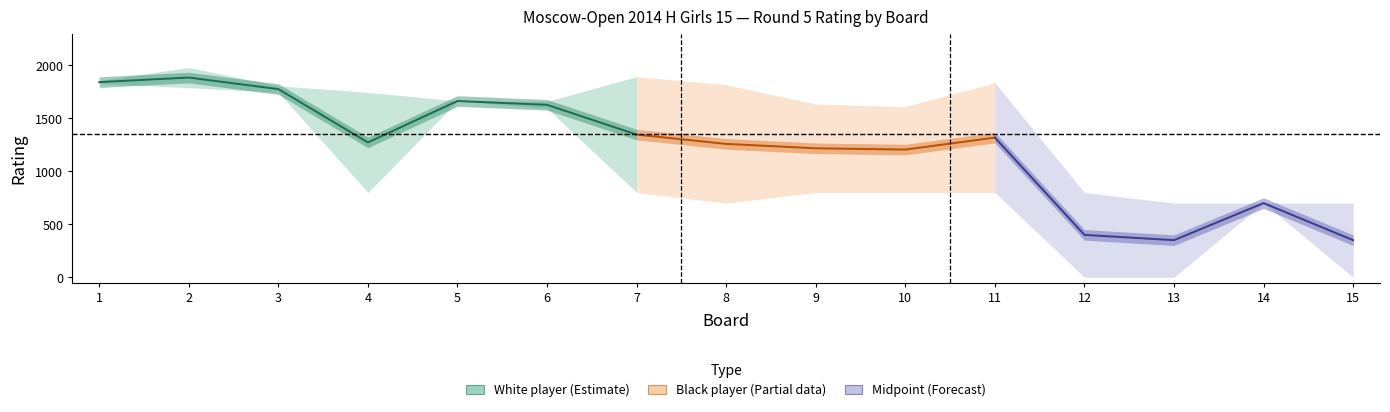

Which series has the largest total across all categories?

white_rating